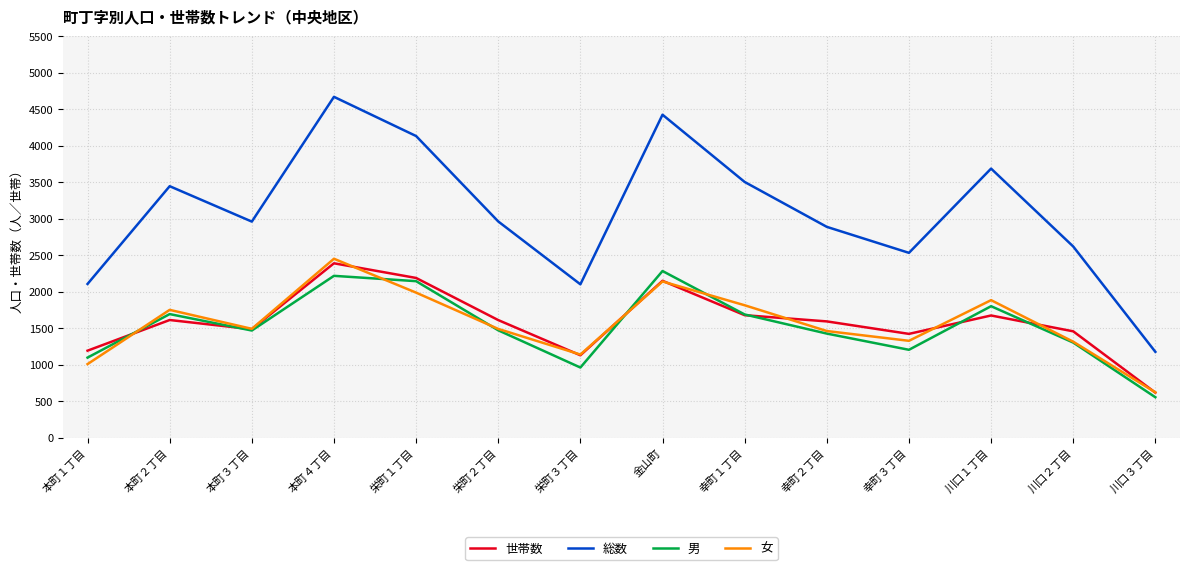

In 世帯数, how many points are higher than both neighbors (excluding endpoints)?

4